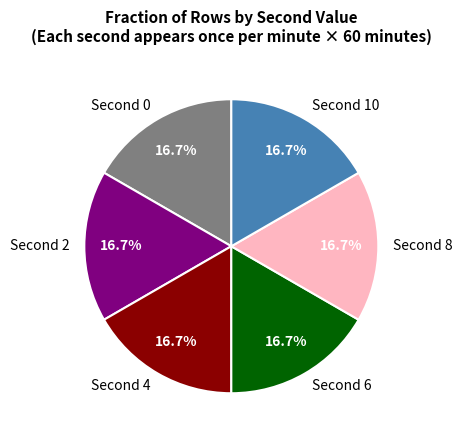

Does any single category account for the majority?

No